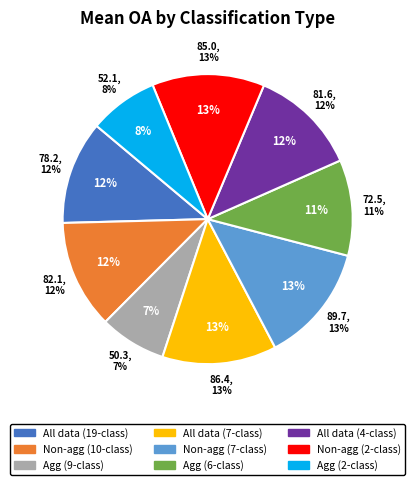

To the nearest percent, what is the difference between the largest and smallest slice percentages?

6%